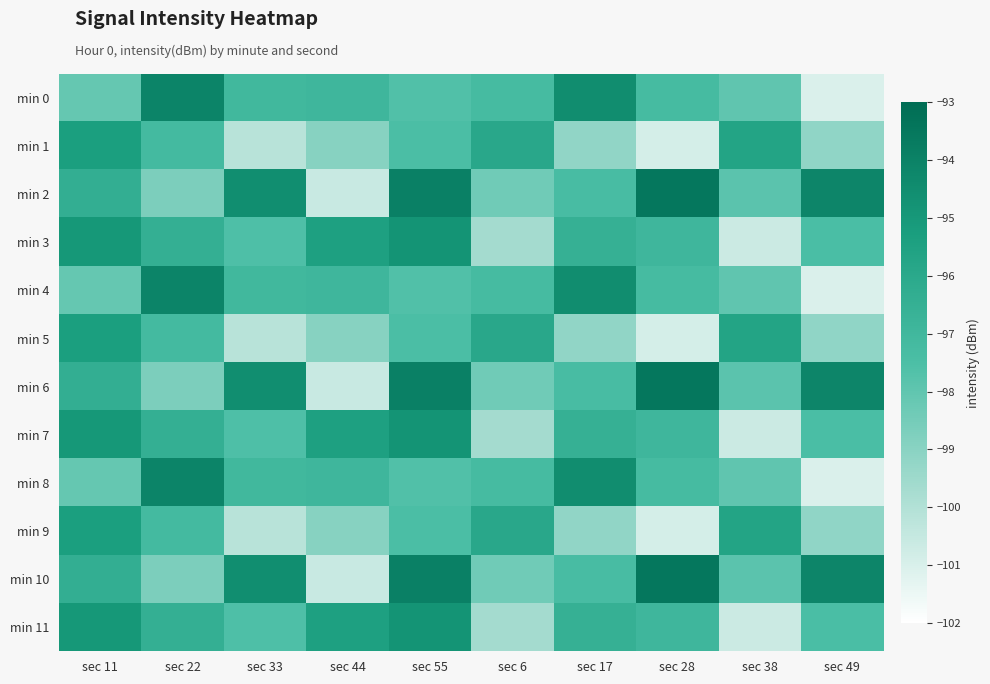

Rank the series at sec 44 from lowest to highest value.

min 2, min 6, min 10, min 1, min 5, min 9, min 0, min 4, min 8, min 3, min 7, min 11